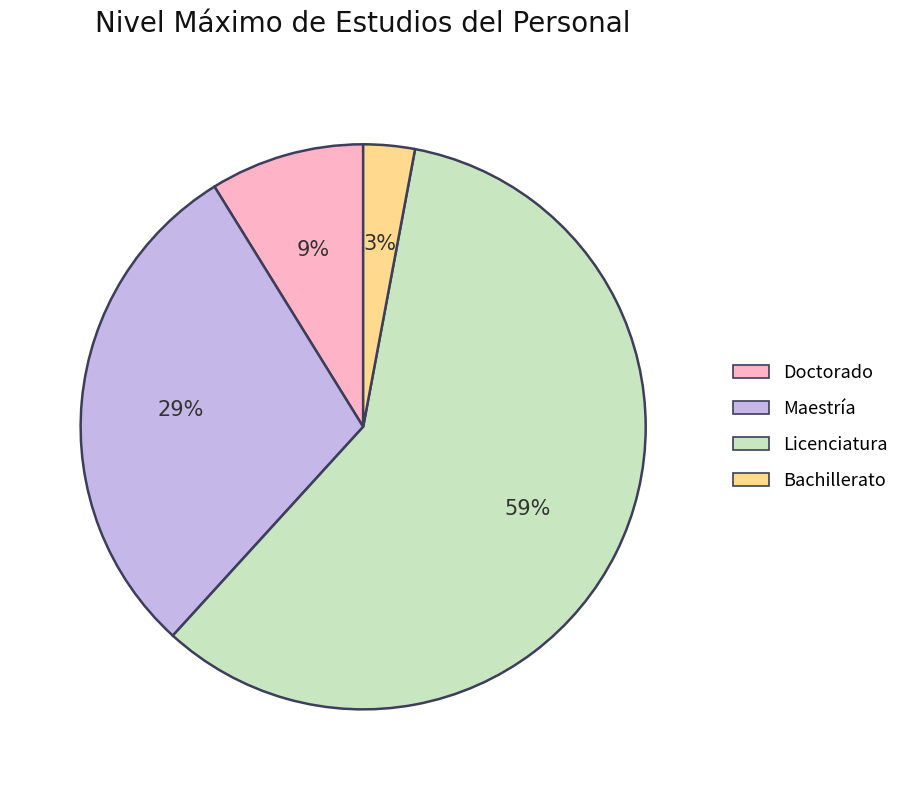

Which category has the smallest portion of the pie?

Bachillerato